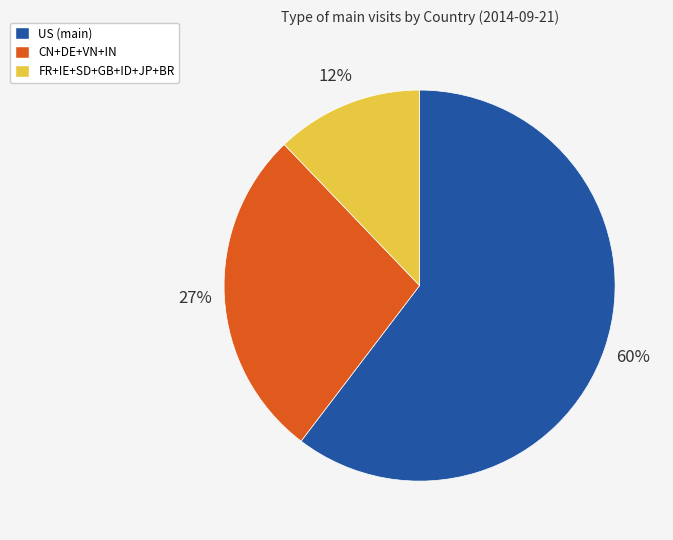

How many slices are in this pie chart?

3